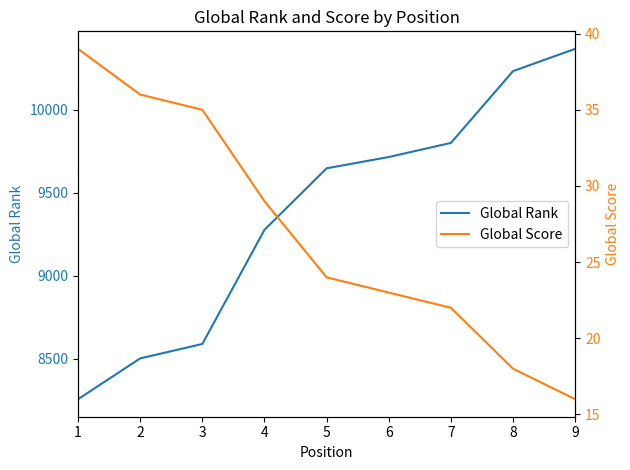

True or false: Global Rank has a value of 9715 at 6.

True